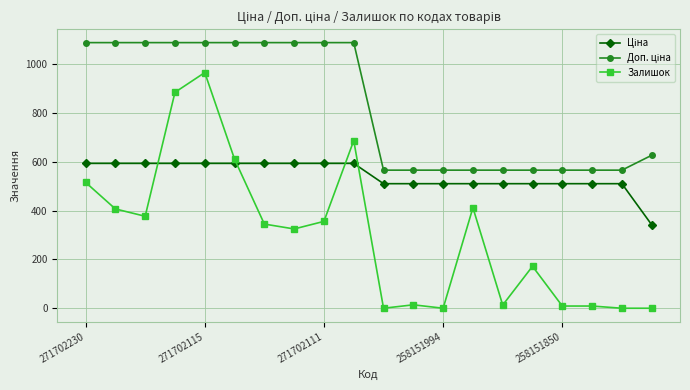

Which series has the widest spread of values?

Залишок